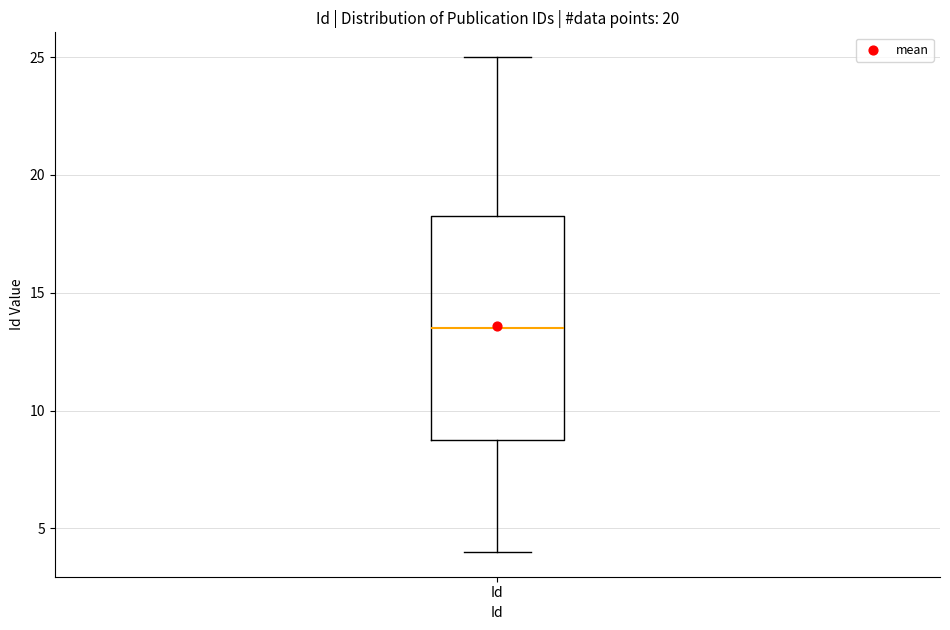

Read this box plot against the y-axis: the position of the median line, the range covered by the box, and the ends of both whiskers. The values are not printed on the chart, so give them approximately, as read against the axis.

median 13.5, box 9.0 to 18.5, whiskers 4.0 to 25.0